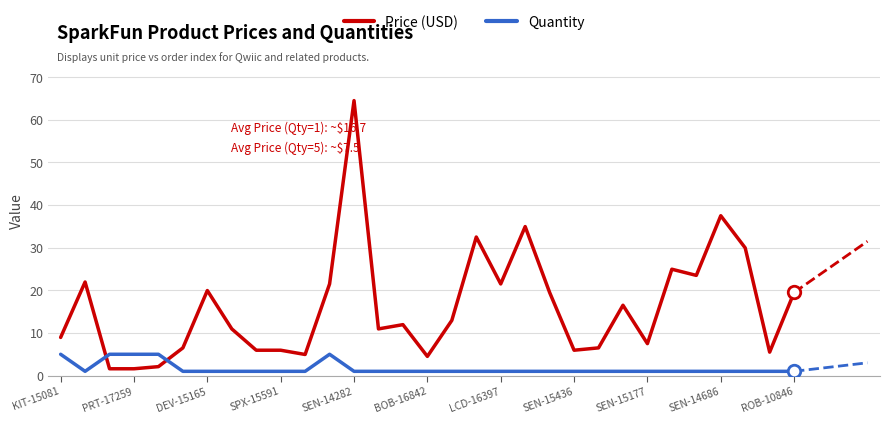

Which series has the largest total across all categories?

Price (USD)